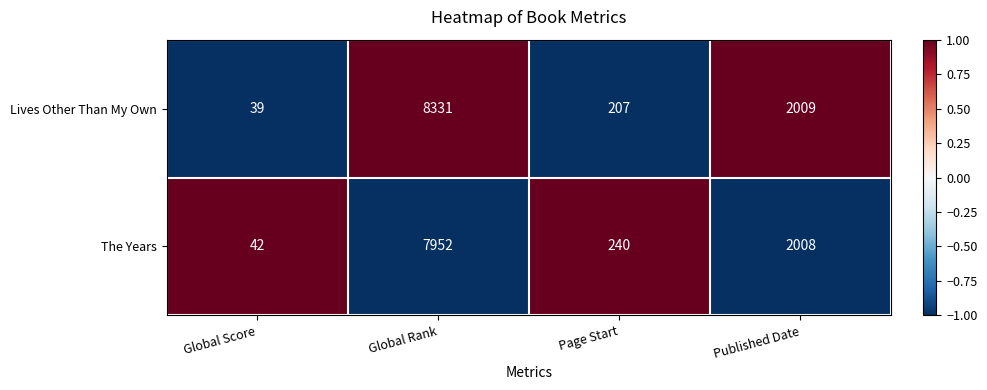

What is the sum of all Lives Other Than My Own values?

10586